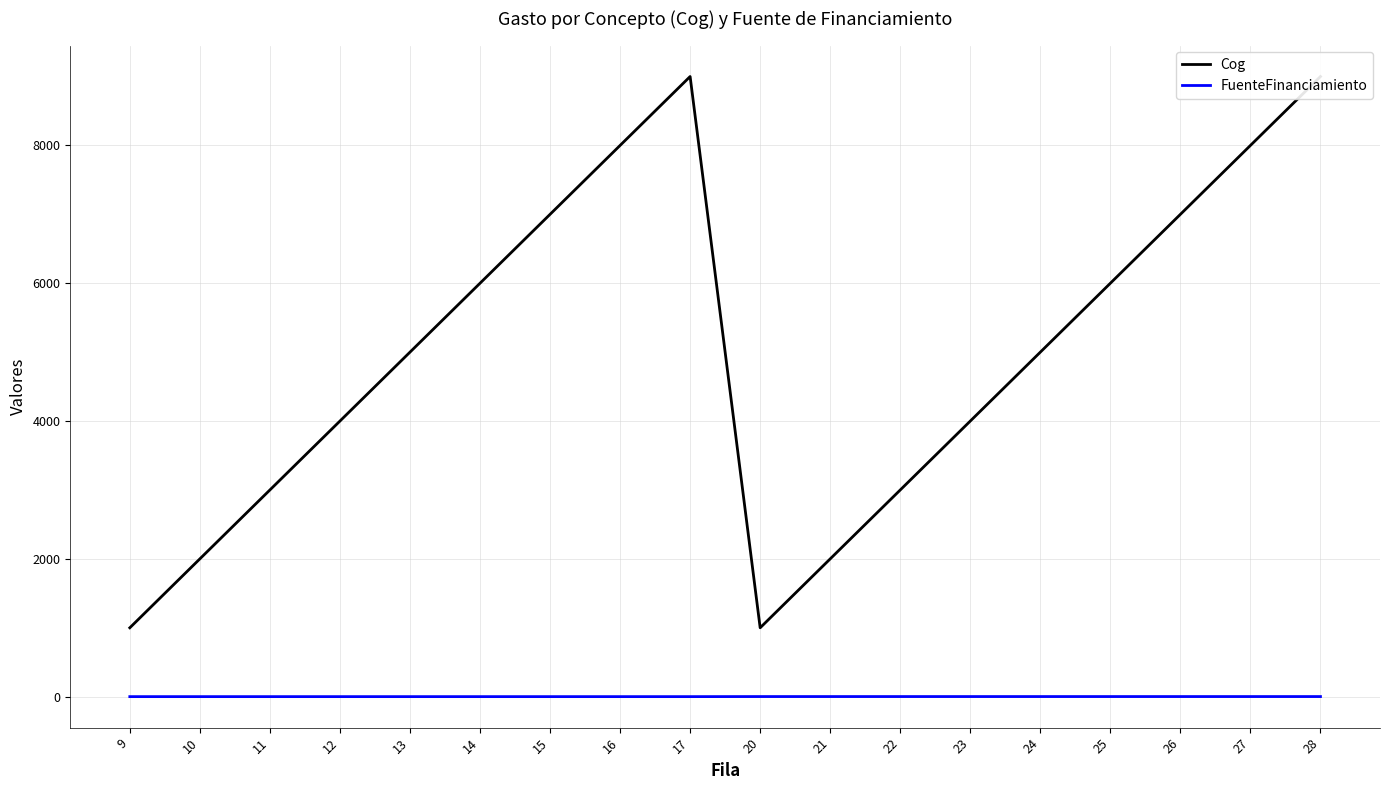

Reading left to right, transcribe all the data shown in this chart.

Cog: 9=1000	10=2000	11=3000	12=4000	13=5000	14=6000	15=7000	16=8000	17=9000	20=1000	21=2000	22=3000	23=4000	24=5000	25=6000	26=7000	27=8000	28=9000
FuenteFinanciamiento: 9=1	10=1	11=1	12=1	13=1	14=1	15=1	16=1	17=1	20=2	21=2	22=2	23=2	24=2	25=2	26=2	27=2	28=2